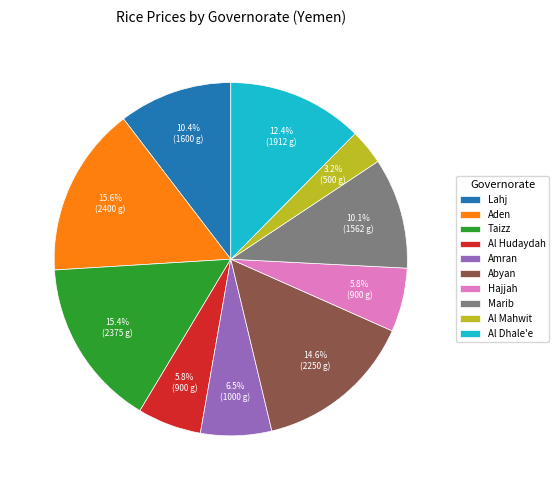

To the nearest percent, what portion does Taizz represent?

15%